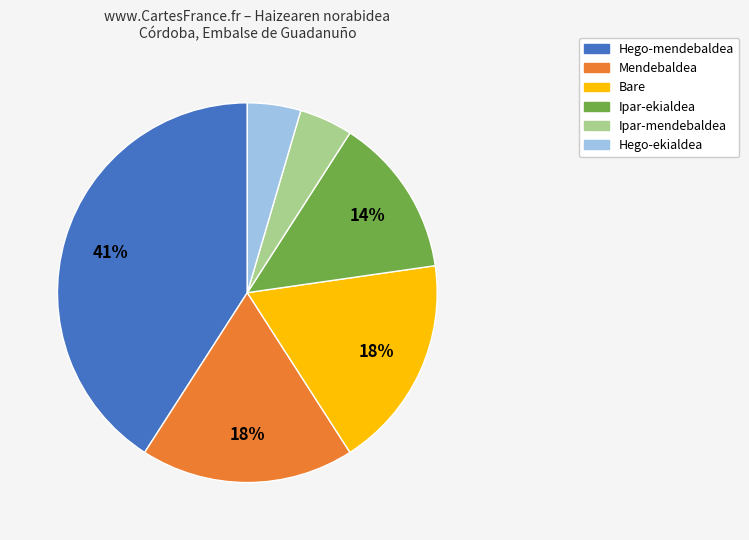

To the nearest percent, what is the difference between the largest and smallest slice percentages?

36%